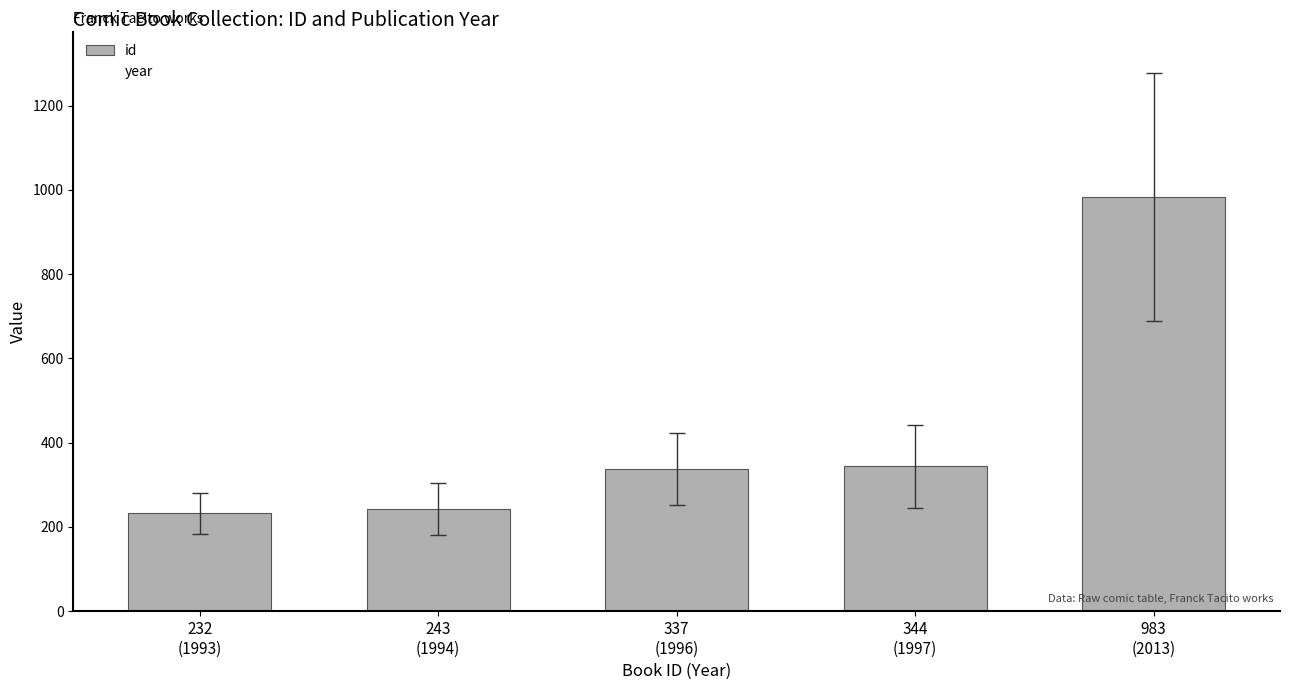

How many data points does each series have?

5